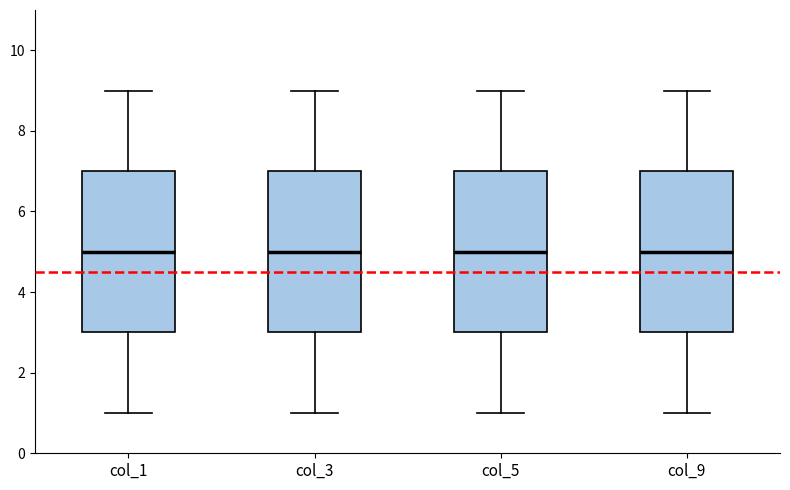

Reading left to right, read every box against the y-axis: the position of its median line, the range the box covers, and the ends of its whiskers. The values are not printed on the chart, so give them approximately, as read against the axis.

col_1: median 5, box 3 to 7, whiskers 1 to 9
col_3: median 5, box 3 to 7, whiskers 1 to 9
col_5: median 5, box 3 to 7, whiskers 1 to 9
col_9: median 5, box 3 to 7, whiskers 1 to 9